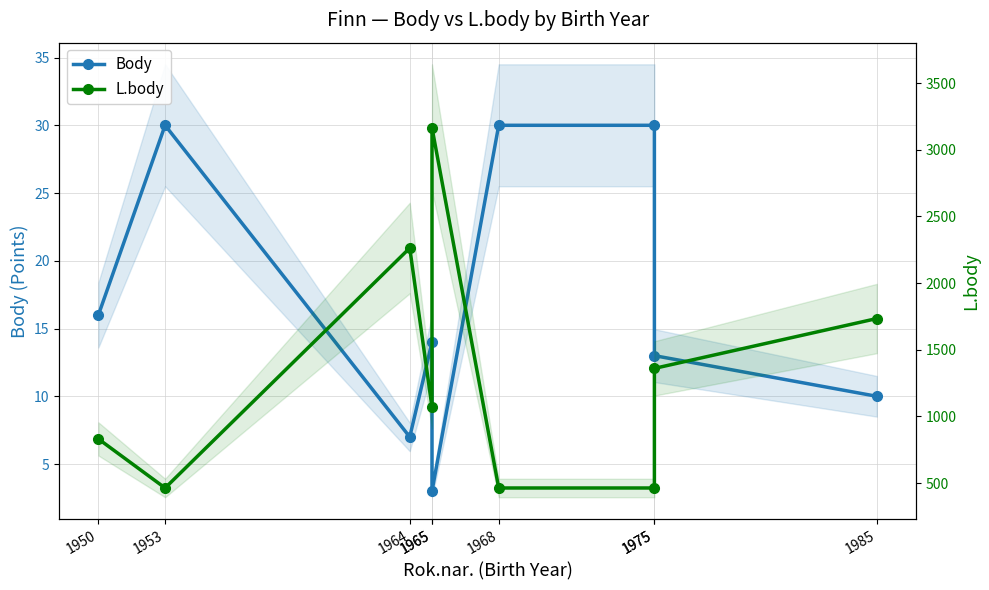

What is the total value across all series at 1964?

2270